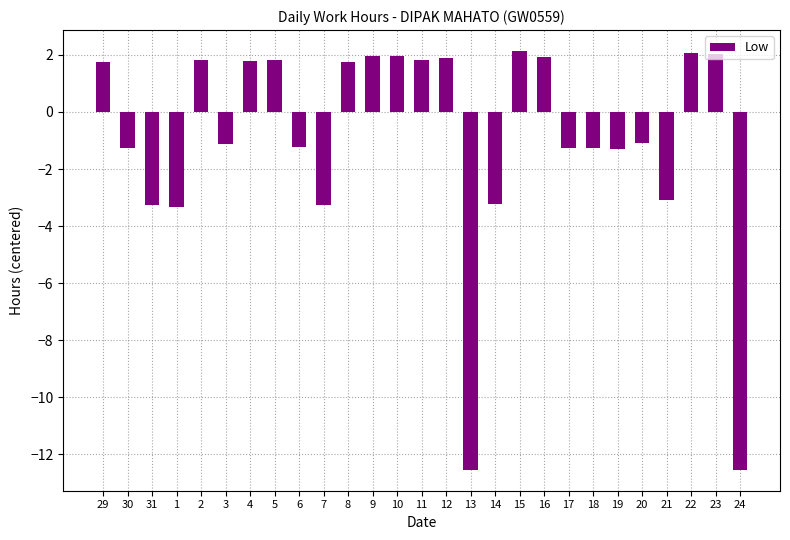

What is the value of the 5th bar from the left?

1.8